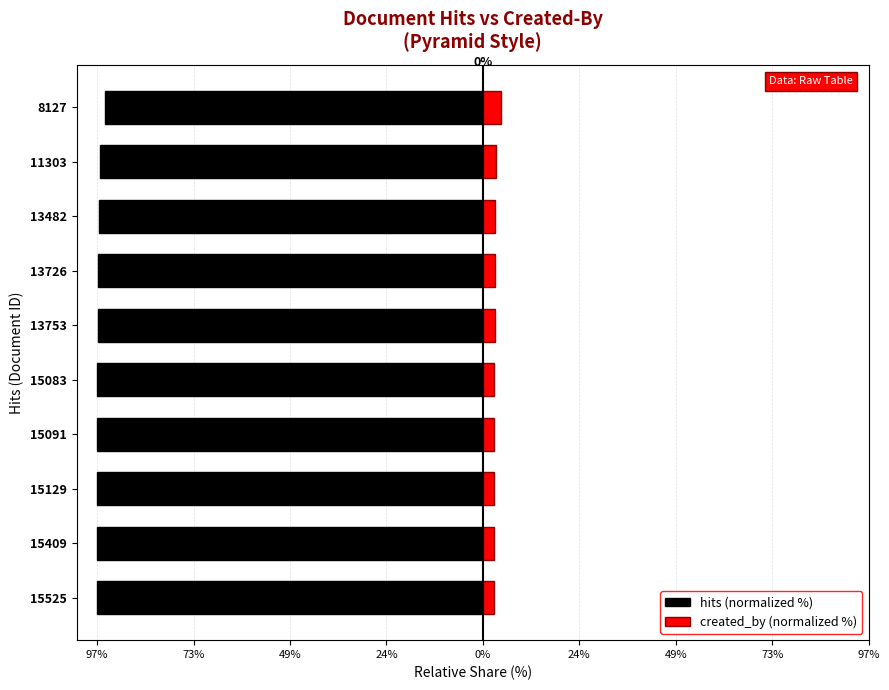

What is the difference between the maximum and minimum values in the hits (normalized %) series?

1.9